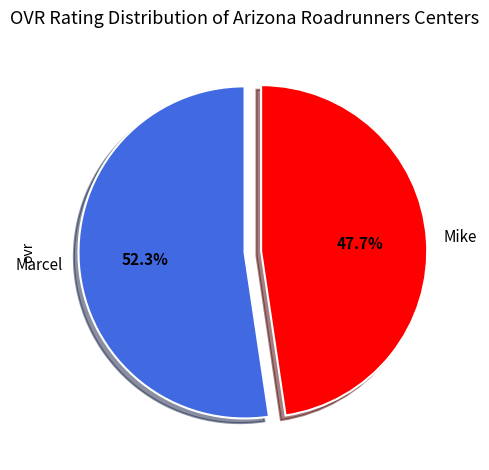

To the nearest percent, what percentage of the pie is Mike?

48%